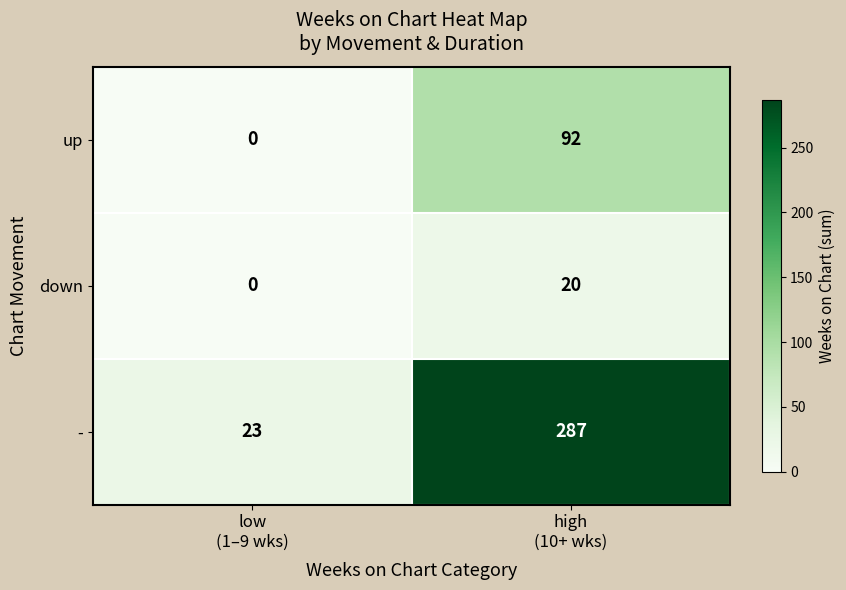

Which series has the largest total across all categories?

-